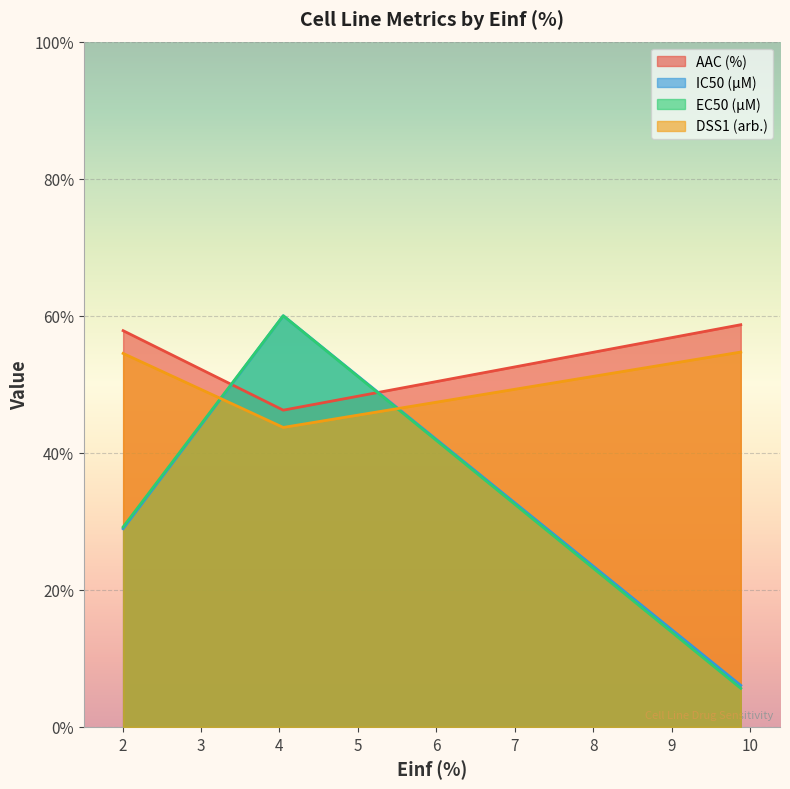

At how many categories does at least one series exceed 46?

3